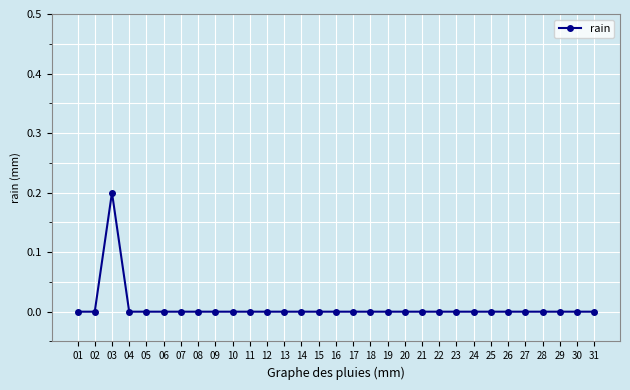

True or false: the data shows -0.1 at 26.

False